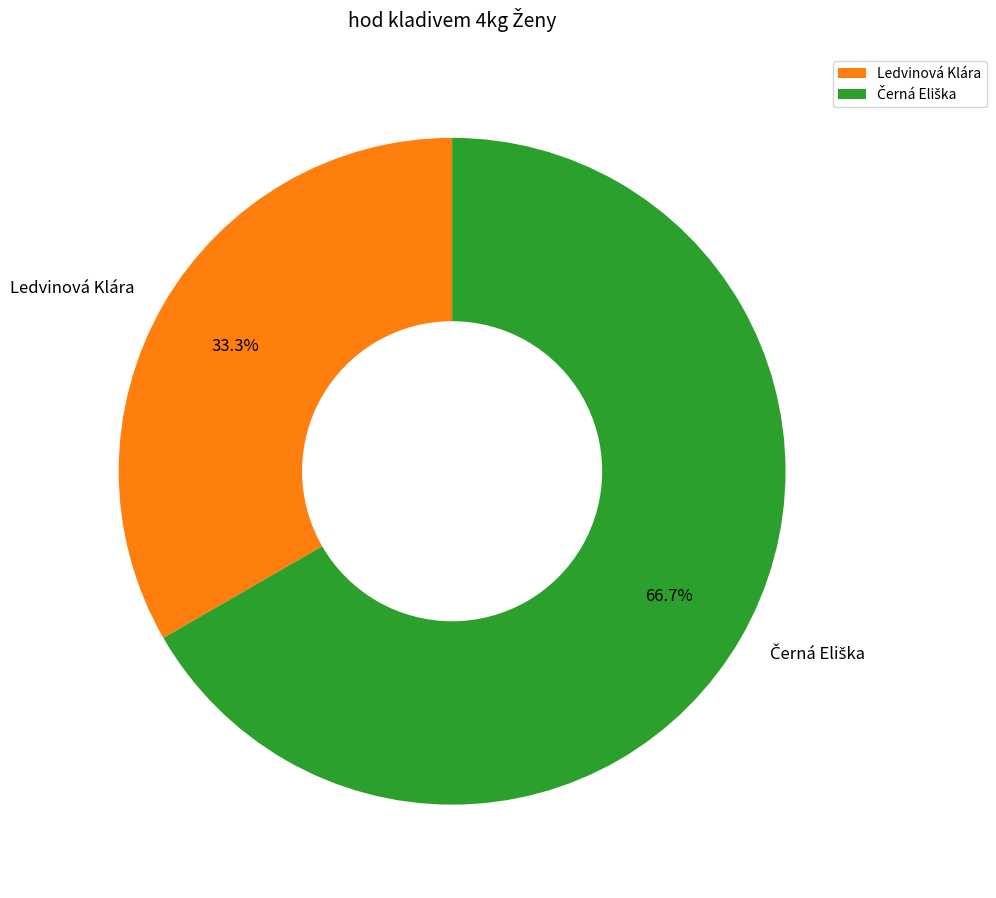

Count the number of slices in the pie.

2